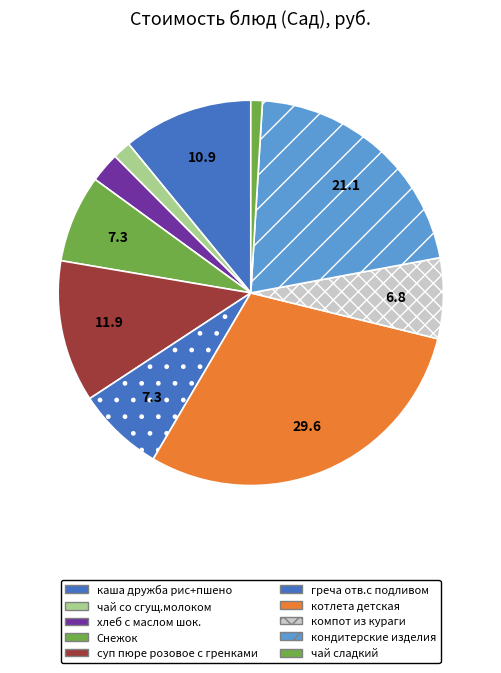

To the nearest percent, what is the difference between the largest and smallest slice percentages?

29%